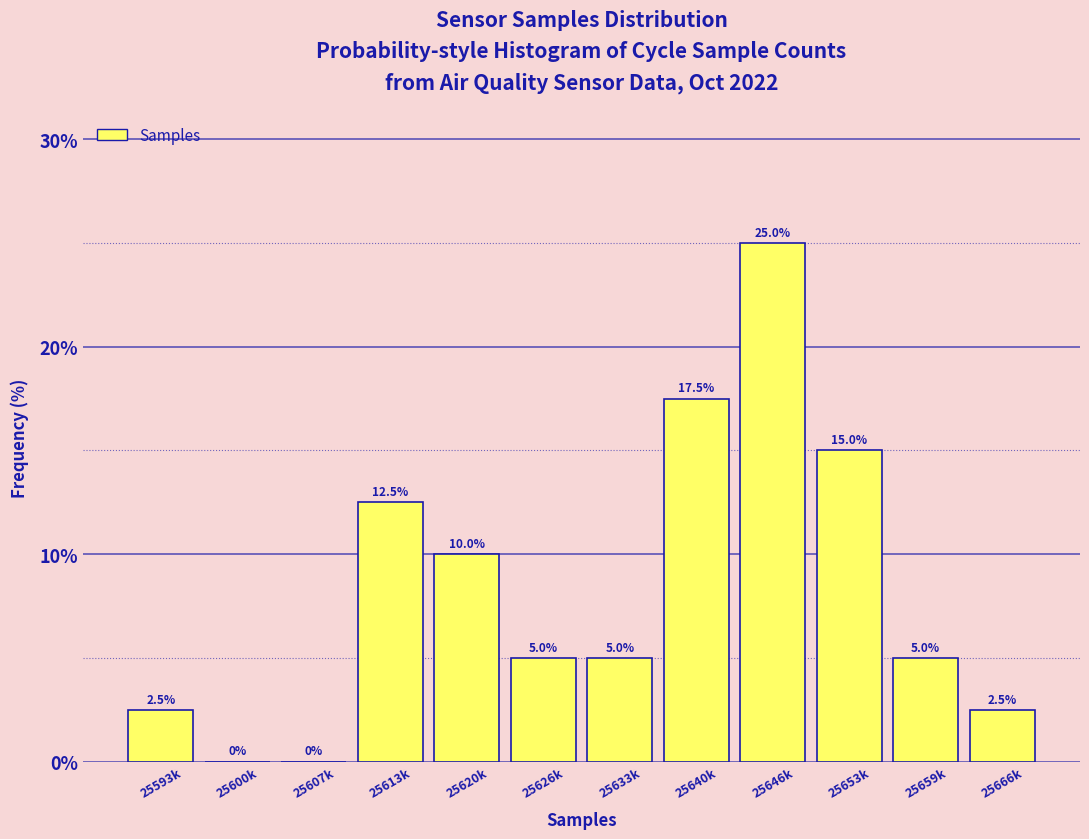

Reading right to left, extract all data points from this chart.

25666k=2.5	25659k=5.0	25653k=15.0	25646k=25.0	25640k=17.5	25633k=5.0	25626k=5.0	25620k=10.0	25613k=12.5	25607k=0.0	25600k=0.0	25593k=2.5